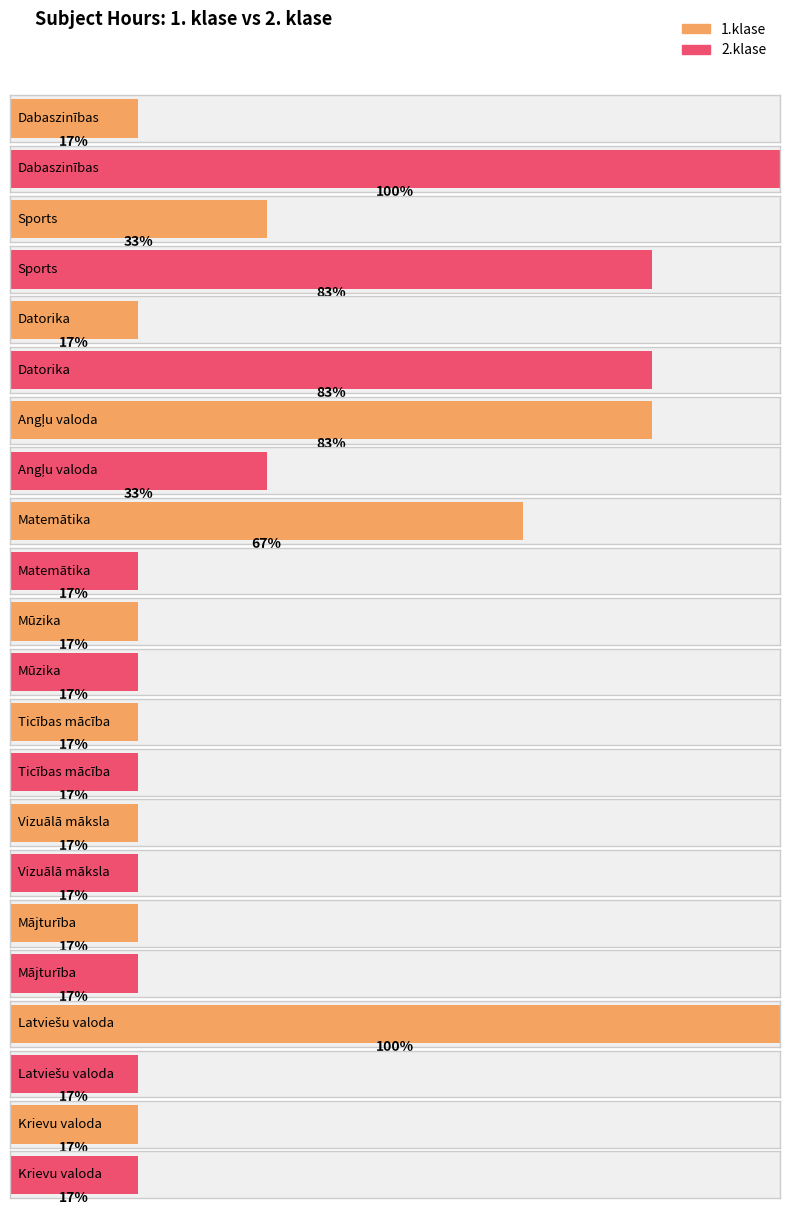

How many 1.klase values are between 1 and 4?

9